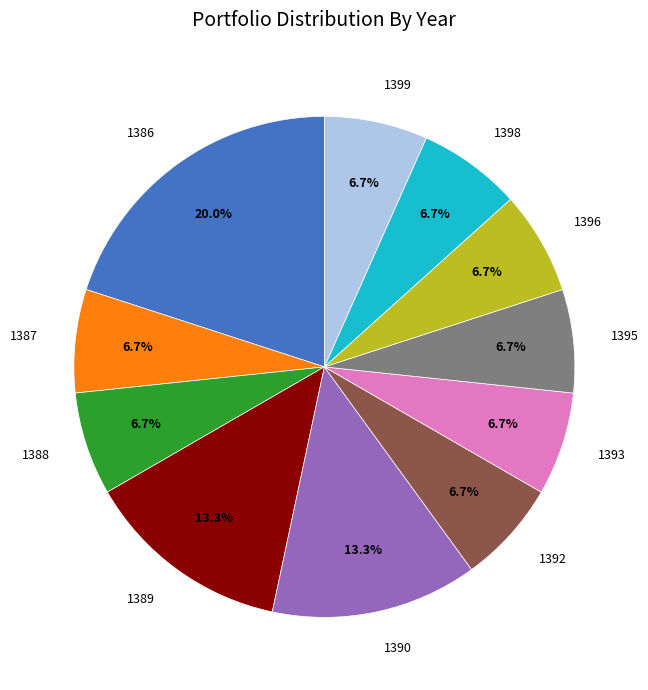

Is there any slice that represents more than half of the pie?

No